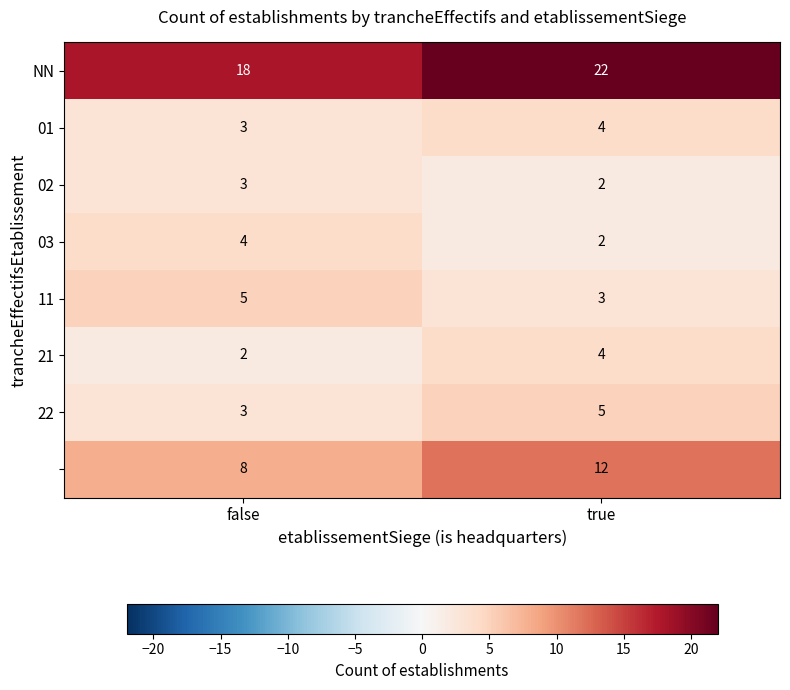

What is the difference between the highest and lowest values at true?

20